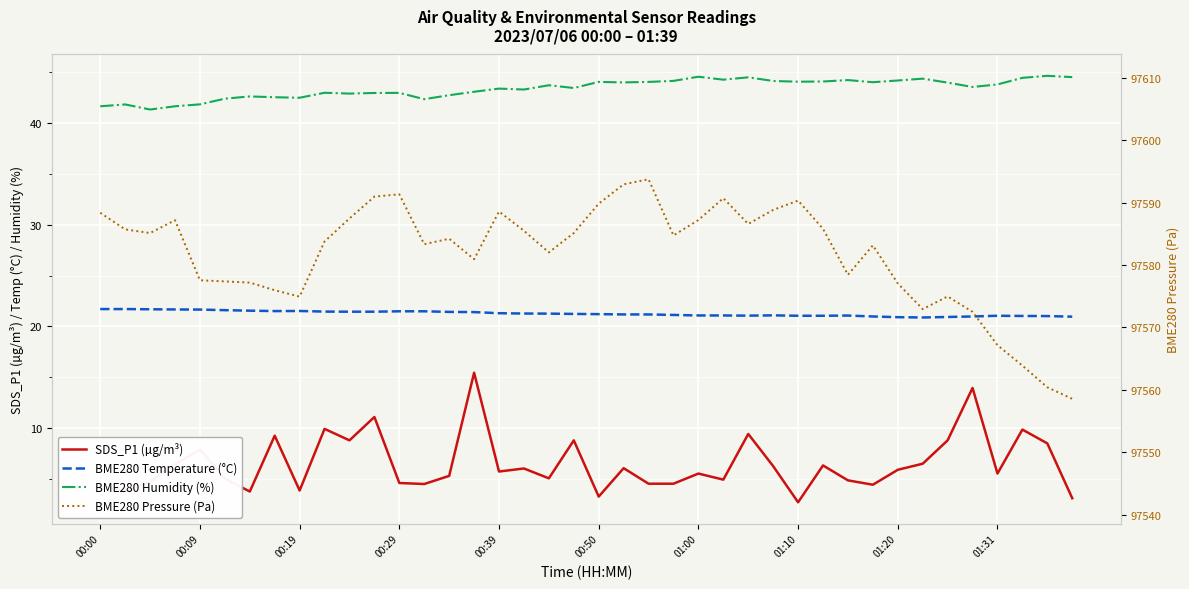

Reading left to right, list all the values displayed in this chart.

SDS_P1 (µg/m³): 4.2	3.8	4.7	6.4	7.9	5.0	3.7	9.2	3.8	9.9	8.8	11.1	4.6	4.5	5.3	15.4	5.7	6.0	5.0	8.8	3.2	6.0	4.5	4.5	5.5	4.9	9.4	6.2	2.7	6.3	4.8	4.4	5.9	6.5	8.8	13.9	5.5	9.8	8.5	3.1
BME280 Temperature (°C): 21.7	21.7	21.7	21.7	21.6	21.6	21.5	21.5	21.5	21.4	21.4	21.4	21.5	21.5	21.4	21.4	21.3	21.3	21.2	21.2	21.2	21.2	21.2	21.1	21.1	21.1	21.1	21.1	21.0	21.0	21.1	21.0	20.9	20.9	20.9	21.0	21.0	21.0	21.0	20.9
BME280 Humidity (%): 41.7	41.9	41.4	41.7	41.9	42.4	42.6	42.6	42.5	43.0	42.9	43.0	43.0	42.4	42.8	43.1	43.4	43.3	43.7	43.5	44.1	44.0	44.1	44.2	44.6	44.3	44.5	44.2	44.1	44.1	44.2	44.0	44.2	44.4	44.0	43.6	43.8	44.5	44.7	44.5
BME280 Pressure (Pa): 97588.4	97585.7	97585.1	97587.2	97577.6	97577.4	97577.2	97576.0	97574.9	97583.8	97587.5	97591.0	97591.3	97583.3	97584.2	97580.9	97588.6	97585.5	97582.0	97585.1	97589.8	97592.9	97593.8	97584.8	97587.2	97590.7	97586.6	97588.8	97590.3	97585.8	97578.4	97583.2	97577.1	97572.9	97575.0	97572.5	97567.2	97563.9	97560.4	97558.6